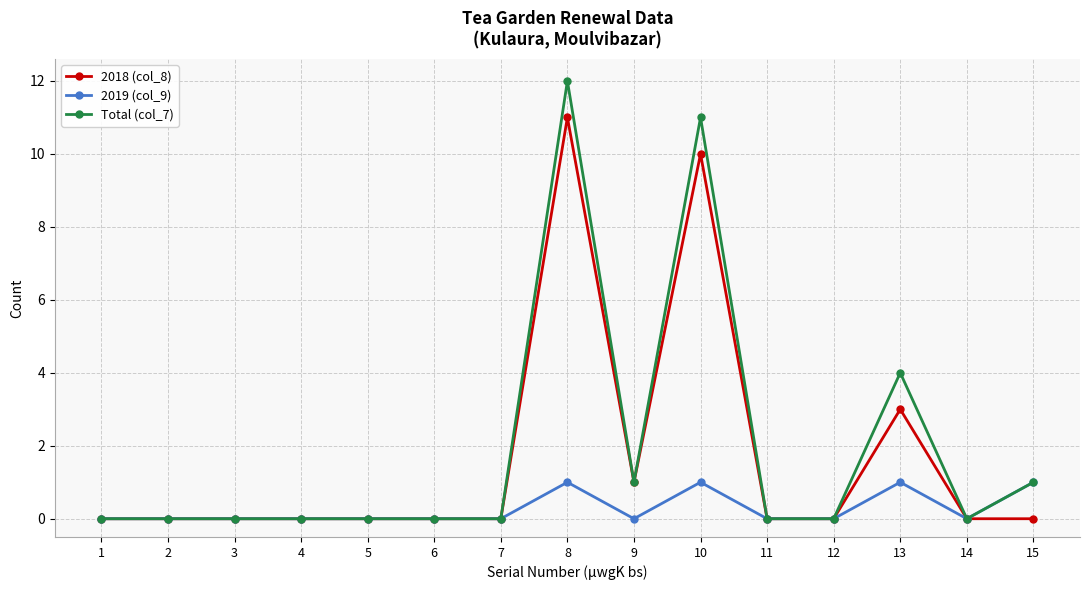

Which series has the largest range (max minus min)?

Total (col_7)